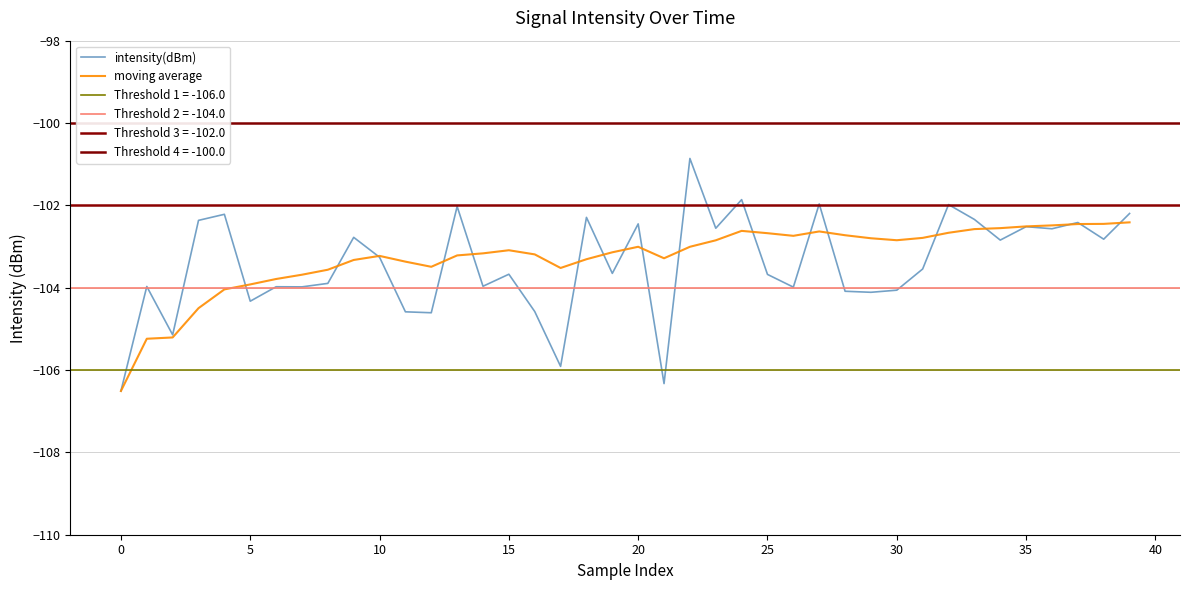

What is the maximum value for intensity(dBm)?

-100.9